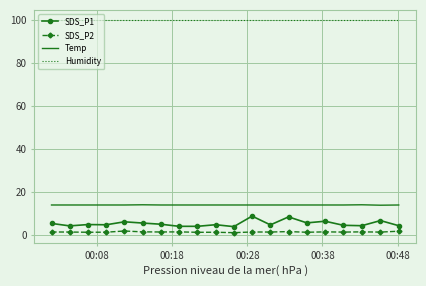

Which series has the largest total across all categories?

Humidity